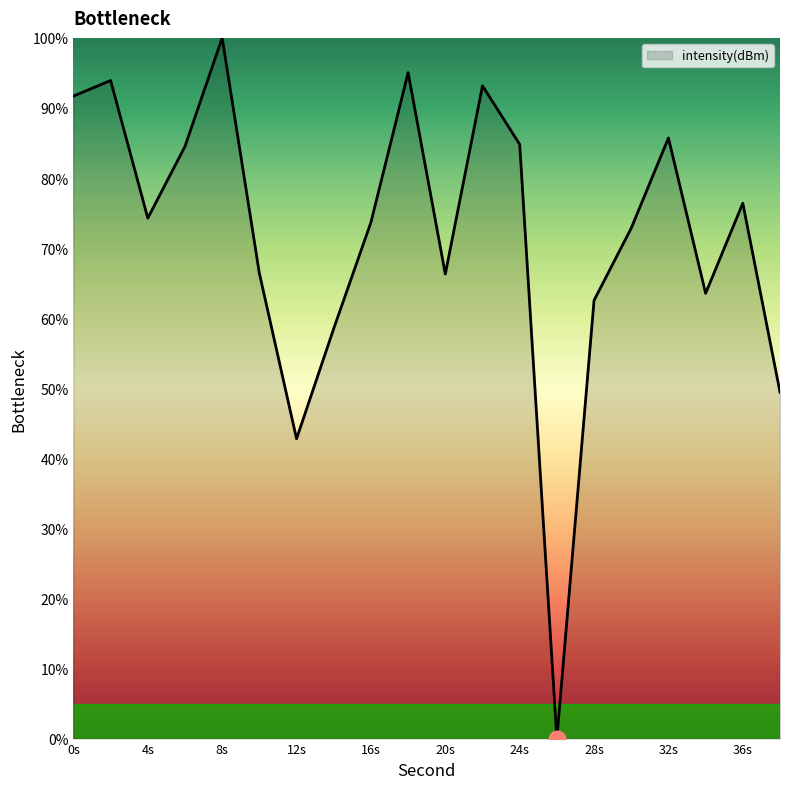

What is the maximum value shown in the chart?

100.0